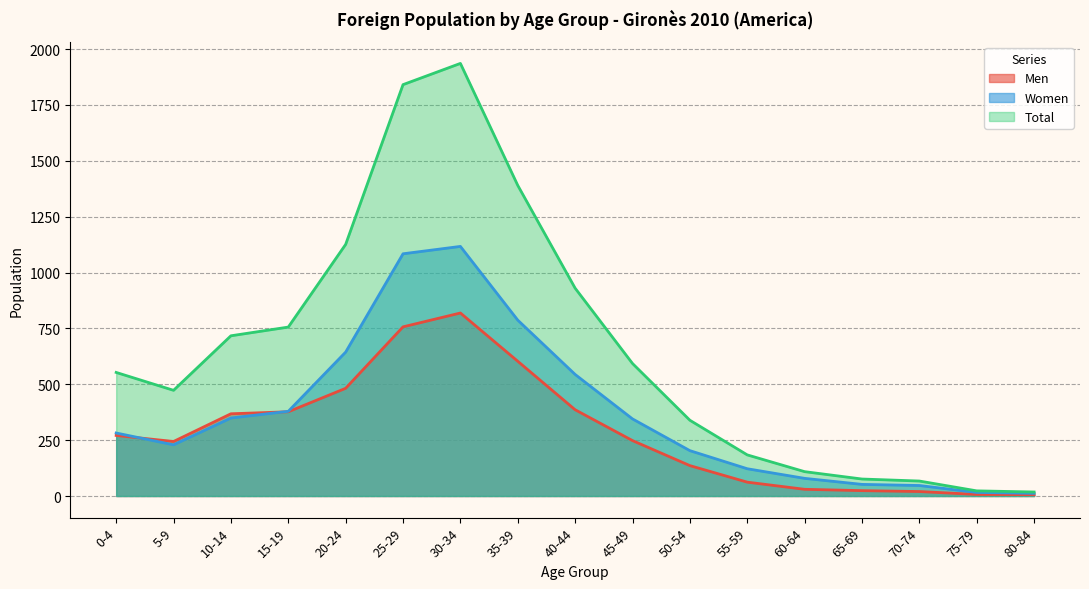

Reading right to left, extract all data points from this chart.

Men: 80-84=6	75-79=7	70-74=20	65-69=24	60-64=30	55-59=62	50-54=136	45-49=248	40-44=386	35-39=603	30-34=819	25-29=757	20-24=482	15-19=377	10-14=368	5-9=244	0-4=271
Women: 80-84=12	75-79=16	70-74=47	65-69=52	60-64=79	55-59=122	50-54=203	45-49=345	40-44=544	35-39=787	30-34=1117	25-29=1084	20-24=644	15-19=379	10-14=349	5-9=229	0-4=282
Total: 80-84=18	75-79=23	70-74=67	65-69=76	60-64=109	55-59=184	50-54=339	45-49=593	40-44=930	35-39=1390	30-34=1936	25-29=1841	20-24=1126	15-19=756	10-14=717	5-9=473	0-4=553